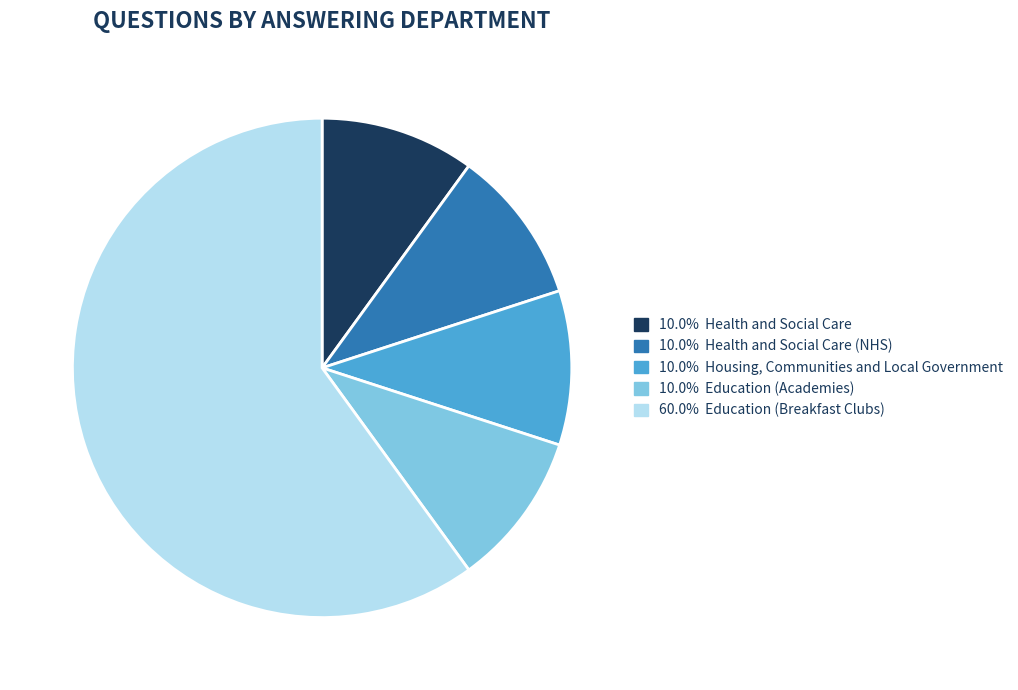

Do 60.0% Education (Breakfast Clubs) and 10.0% Health and Social Care (NHS) together represent more than half of the pie?

Yes